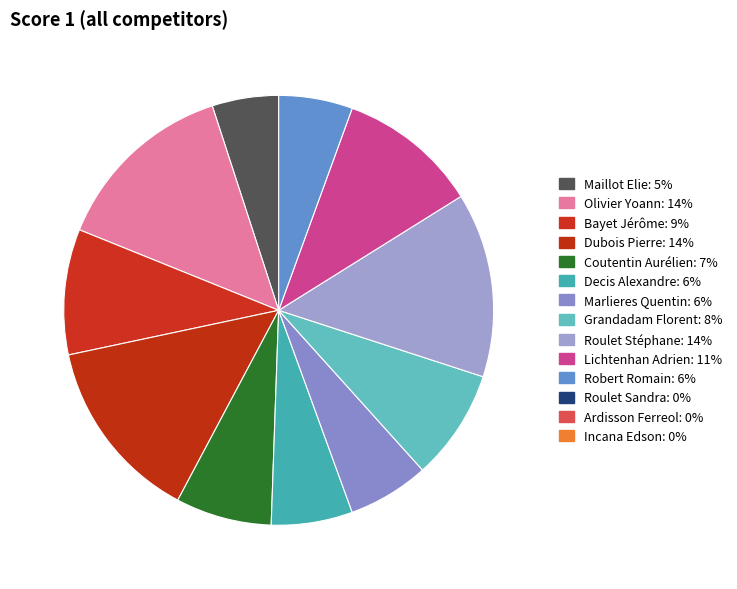

Which category has the biggest portion of the pie?

Olivier Yoann